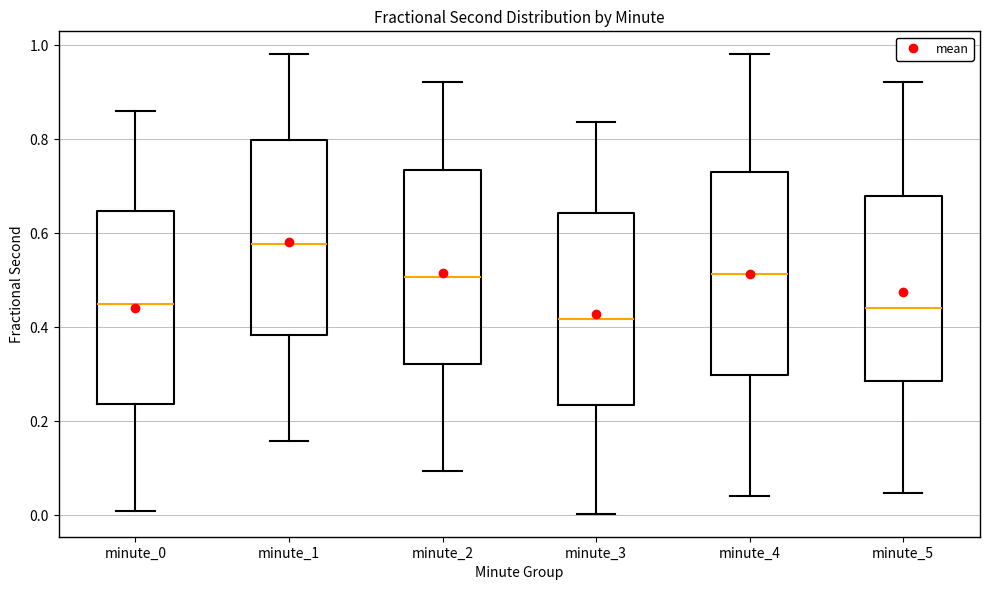

Reading left to right, transcribe this box plot: for each box, give where its median line is, the range the box spans, and where its two whiskers end, as read against the y-axis. The values are not printed on the chart, so give them approximately, as read against the axis.

minute_0: median 0.44, box 0.24 to 0.64, whiskers 0.00 to 0.86
minute_1: median 0.58, box 0.38 to 0.80, whiskers 0.16 to 0.98
minute_2: median 0.50, box 0.32 to 0.74, whiskers 0.10 to 0.92
minute_3: median 0.42, box 0.24 to 0.64, whiskers 0.00 to 0.84
minute_4: median 0.52, box 0.30 to 0.72, whiskers 0.04 to 0.98
minute_5: median 0.44, box 0.28 to 0.68, whiskers 0.04 to 0.92